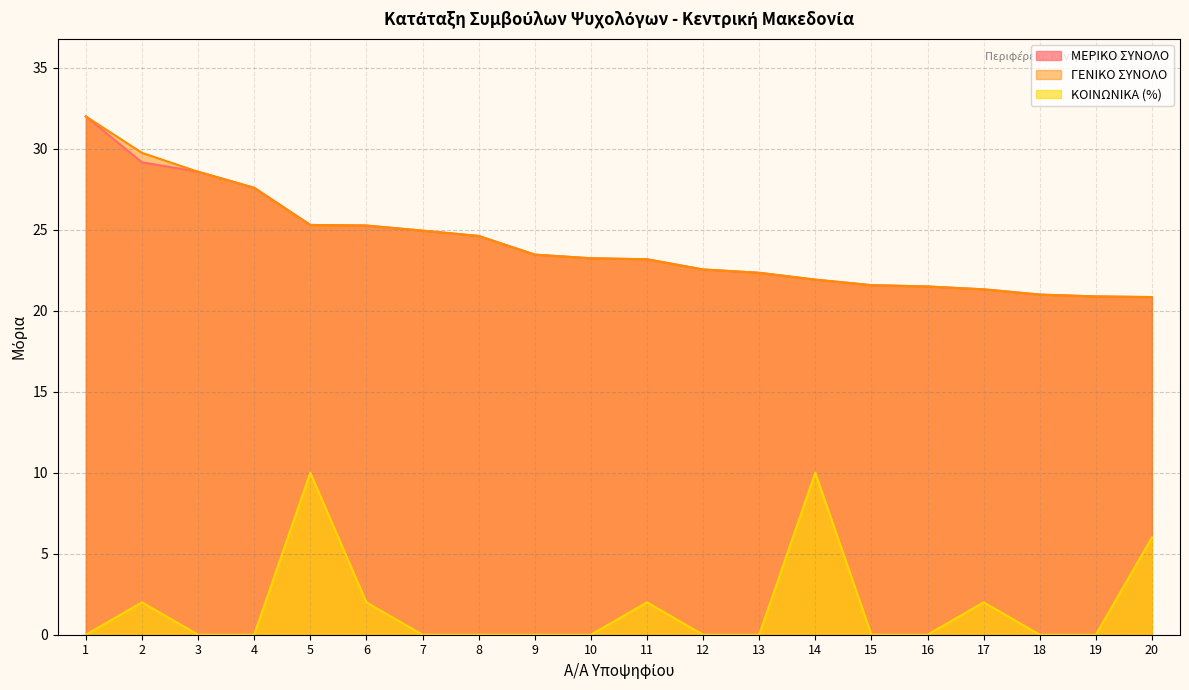

True or false: ΜΕΡΙΚΟ ΣΥΝΟΛΟ and ΓΕΝΙΚΟ ΣΥΝΟΛΟ cross at least once.

False